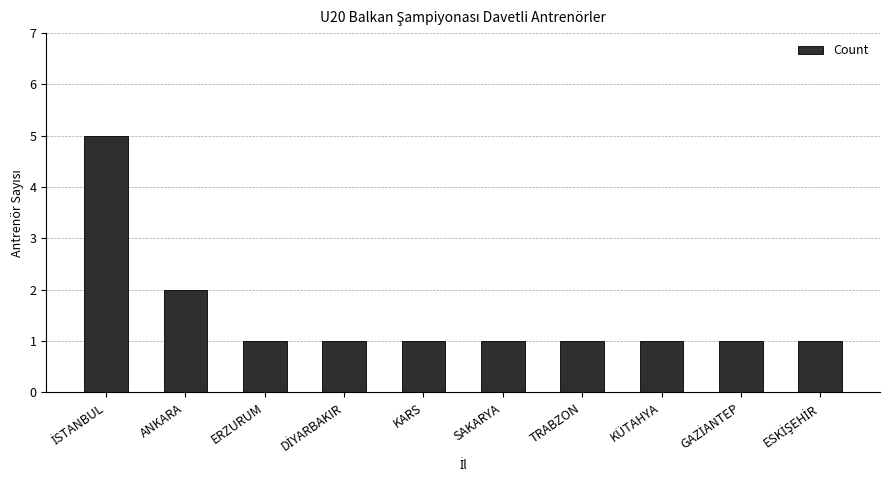

What is the label of the 8th bar from the right?

ERZURUM